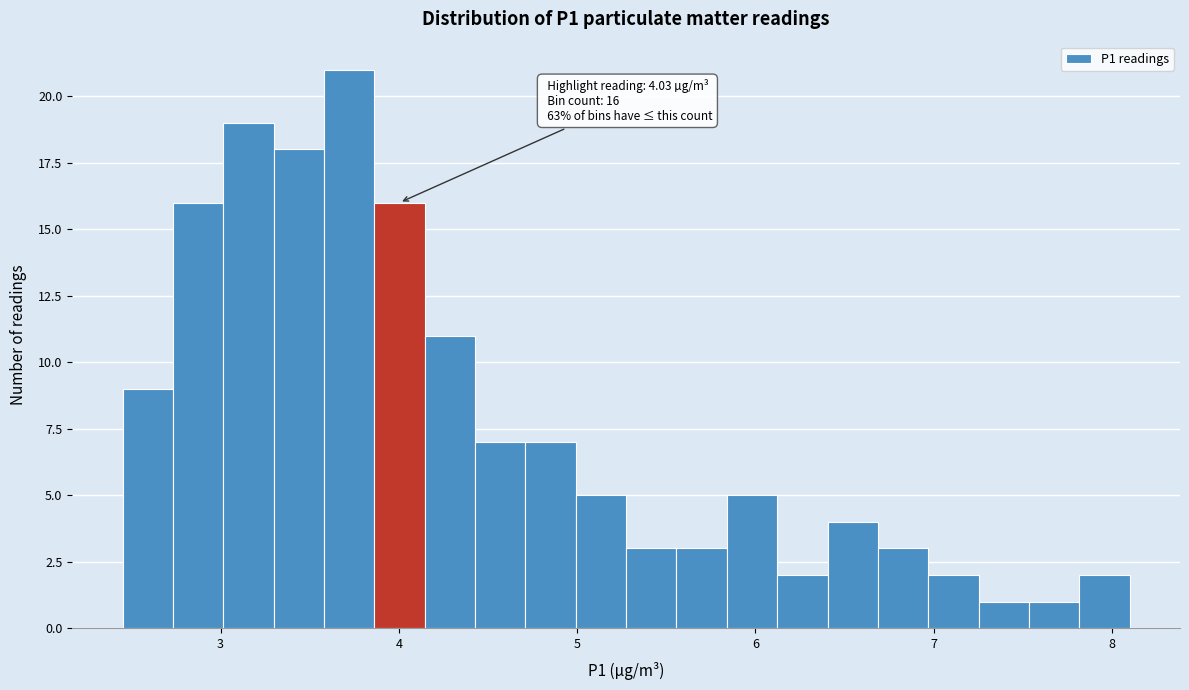

Read against the x-axis, roughly where is the centre of the tallest bar?

3.7